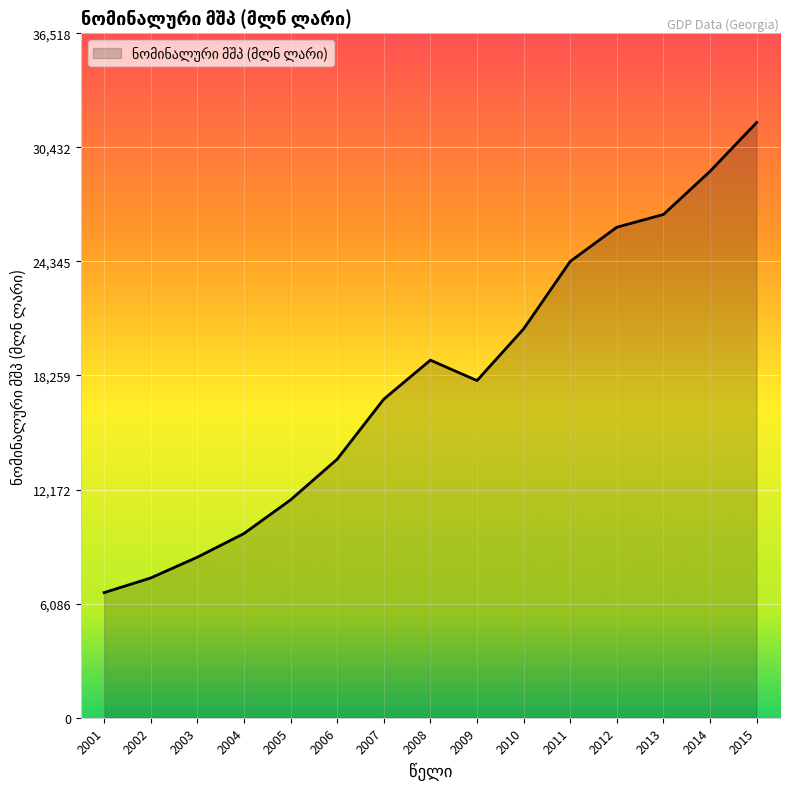

What is the difference between the values at 2006 and 2014?

15360.6